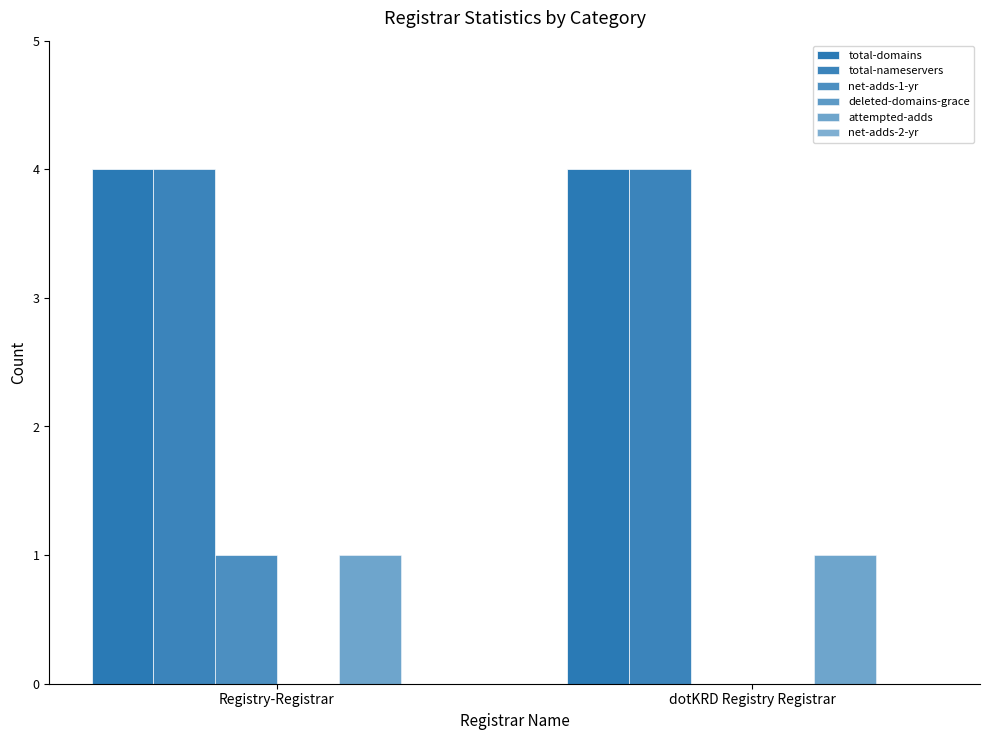

List the labels in order of attempted-adds value, largest first.

Registry-Registrar, dotKRD Registry Registrar